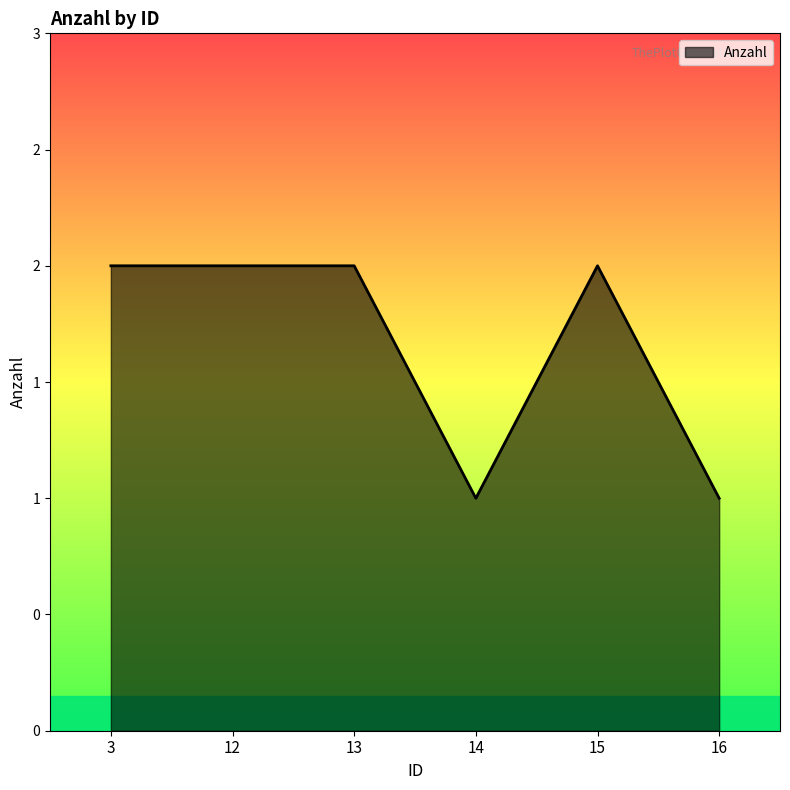

Approximately how many times larger is the value at 16 compared to 15?

0.5